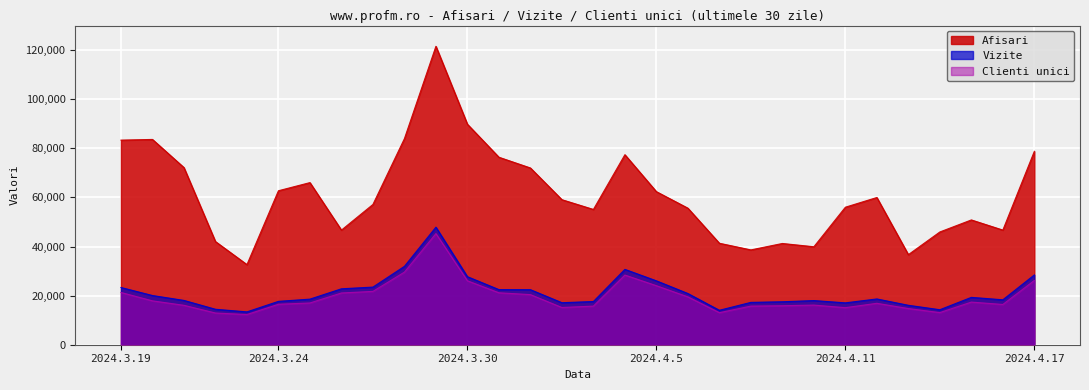

What position from the right is 2024.4.1?

17